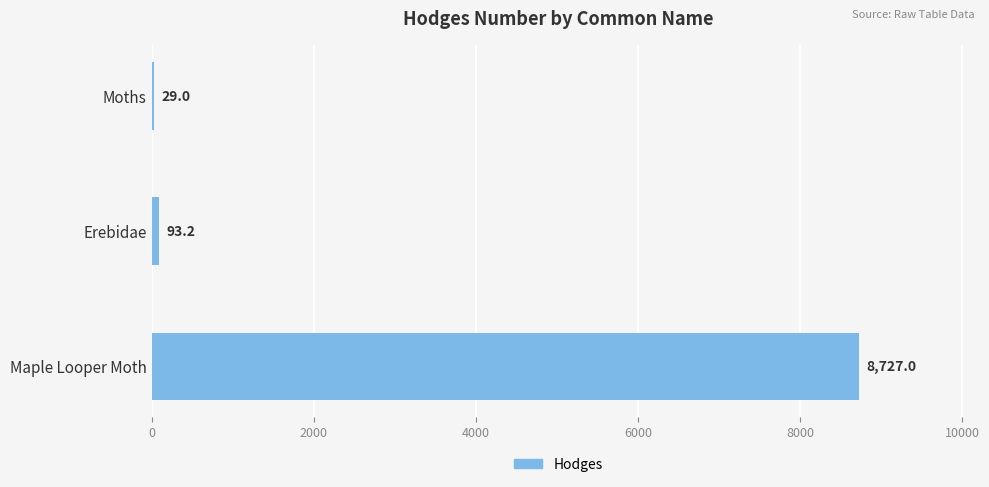

What value does the data have at Maple Looper Moth?

8727.0